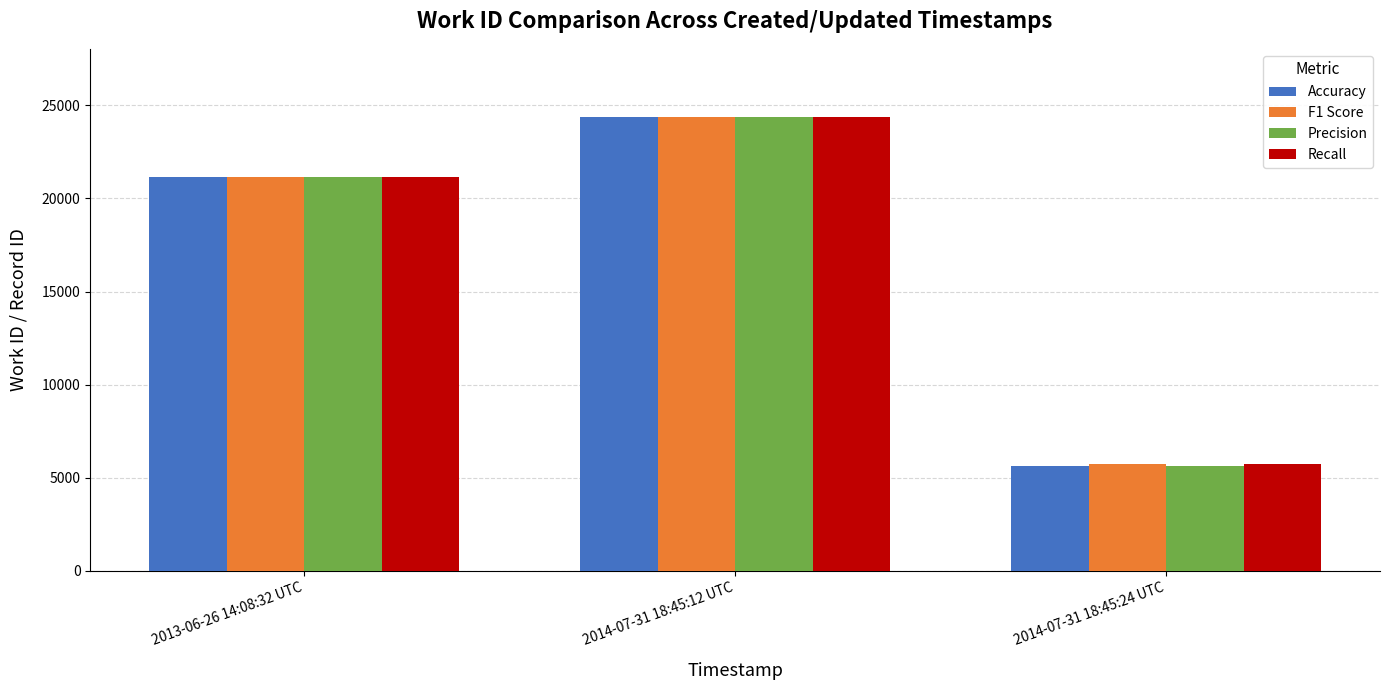

Which category has the highest value in the Recall series?

2014-07-31 18:45:12 UTC